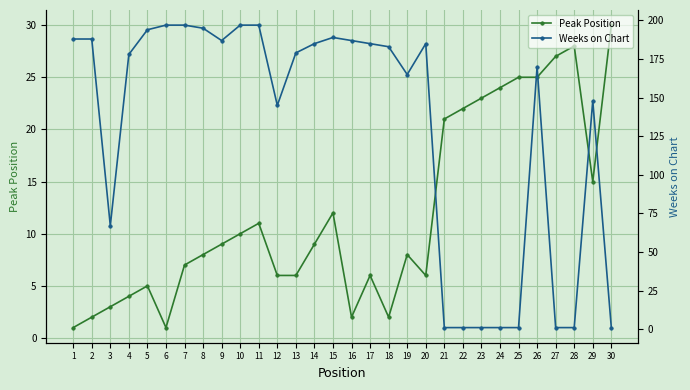

List the labels in order of Peak Position value, largest first.

30, 28, 27, 25, 26, 24, 23, 22, 21, 29, 15, 11, 10, 9, 14, 8, 19, 7, 12, 13, 17, 20, 5, 4, 3, 2, 16, 18, 1, 6